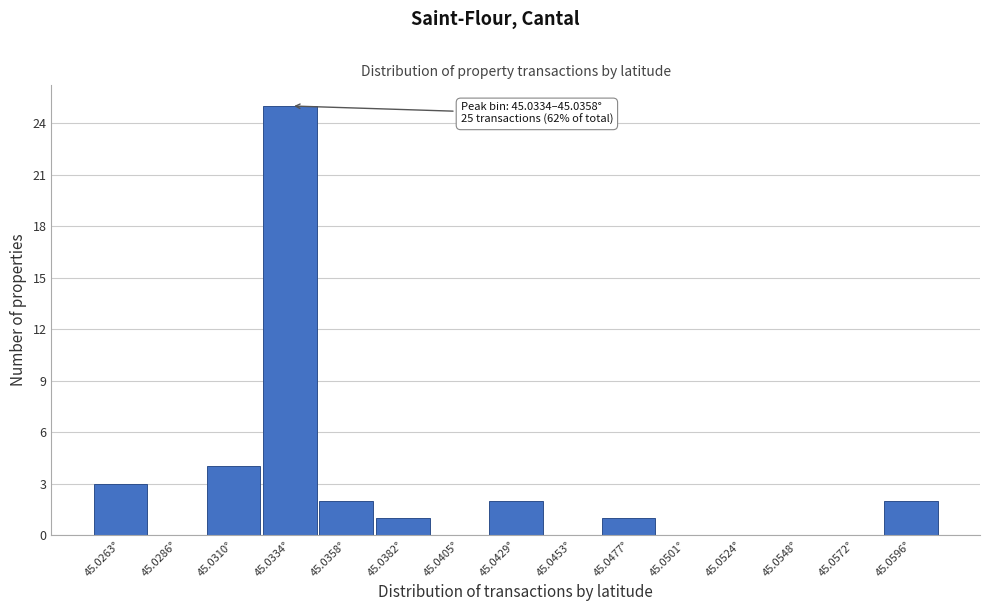

Reading right to left, transcribe all the data shown in this chart.

45.0596°=2	45.0572°=0	45.0548°=0	45.0524°=0	45.0501°=0	45.0477°=1	45.0453°=0	45.0429°=2	45.0405°=0	45.0382°=1	45.0358°=2	45.0334°=25	45.0310°=4	45.0286°=0	45.0263°=3